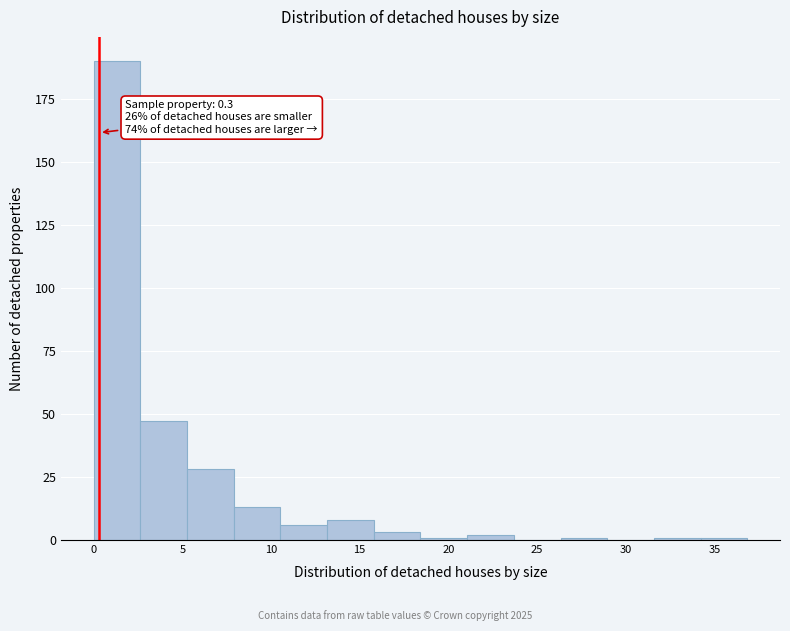

Which range on the x-axis has the tallest bar?

0.0 to 2.5